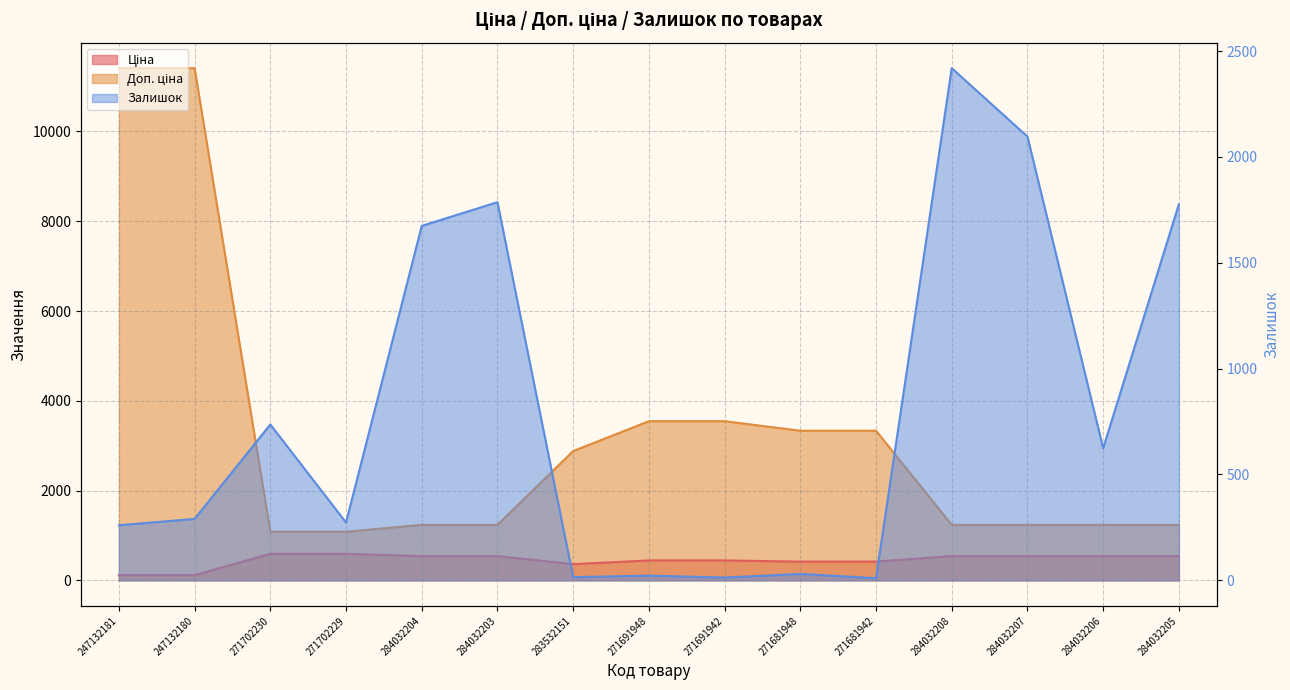

Between 271681948 and 284032205, which series saw the biggest shift?

Доп. ціна